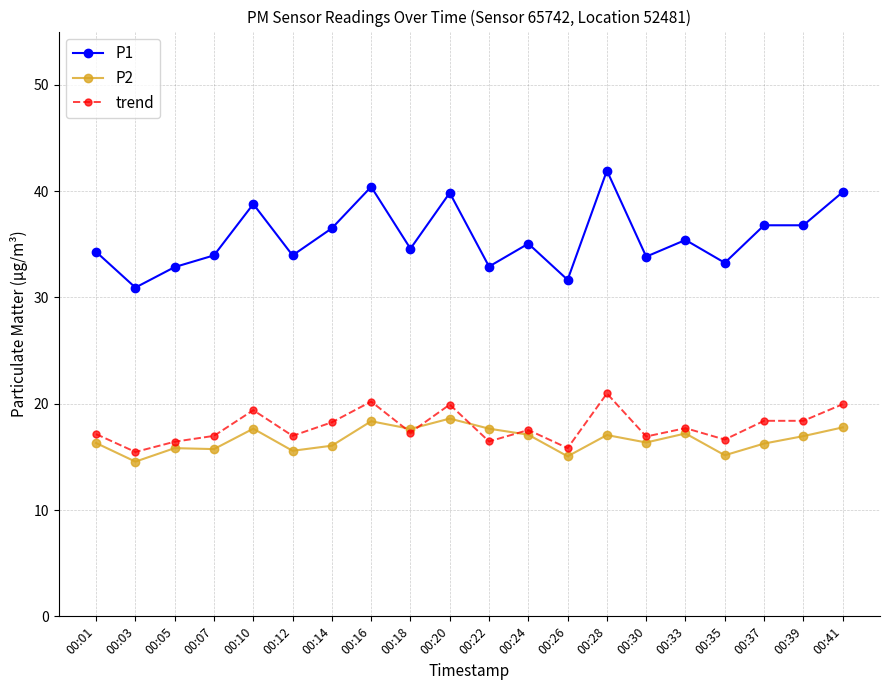

What is the maximum value shown in the chart?

41.9